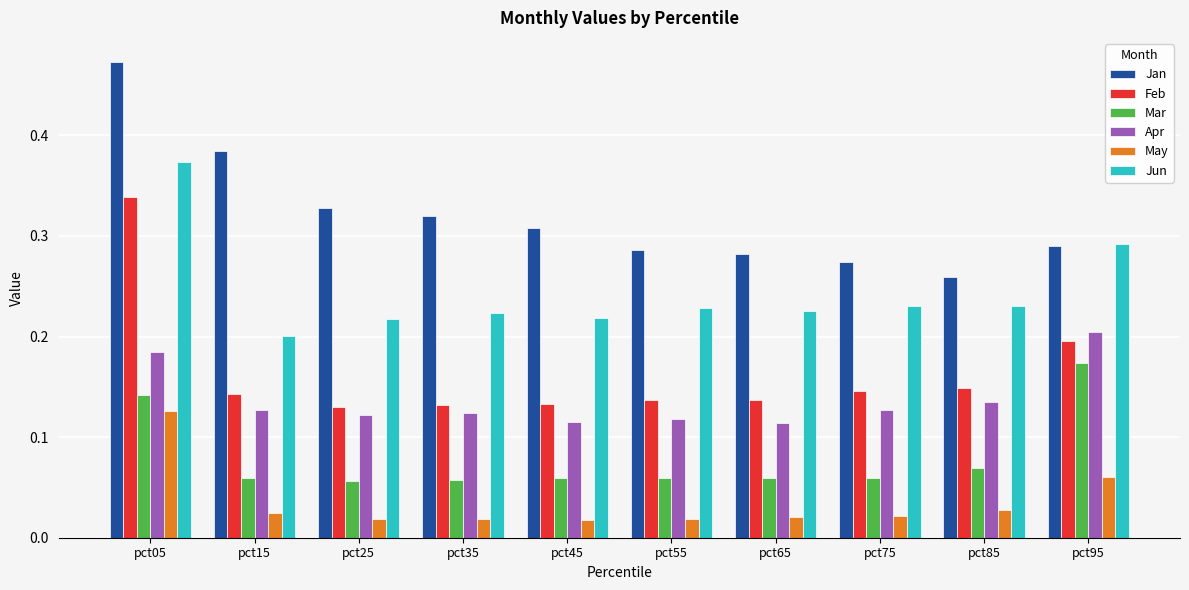

Which series has the largest total across all categories?

Jan